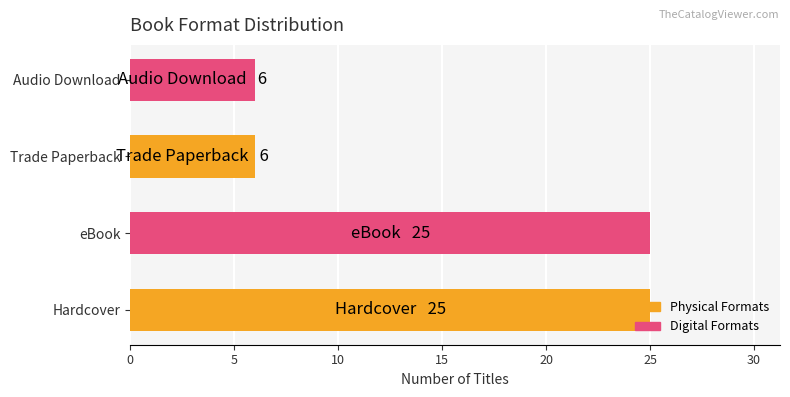

Does the chart contain any negative values?

No